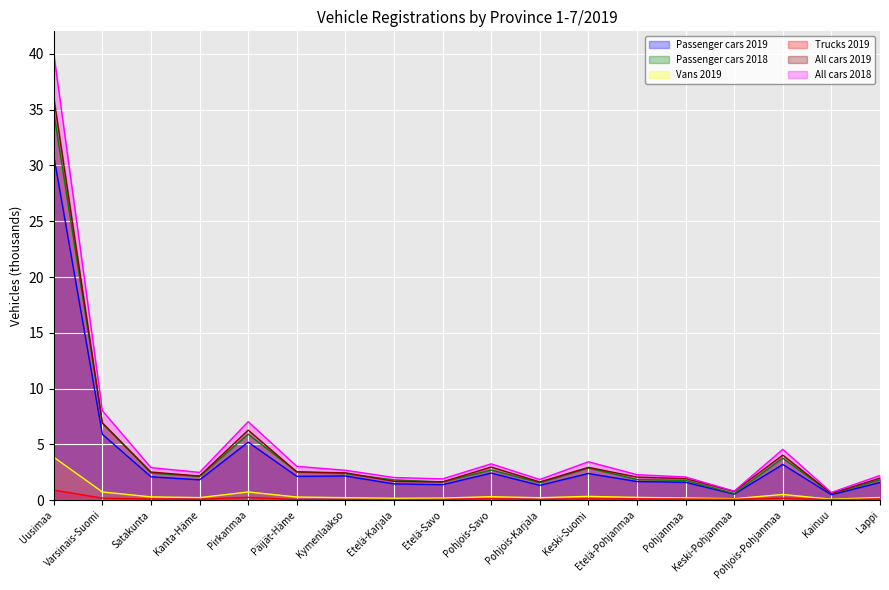

How many lines are shown in the chart?

6